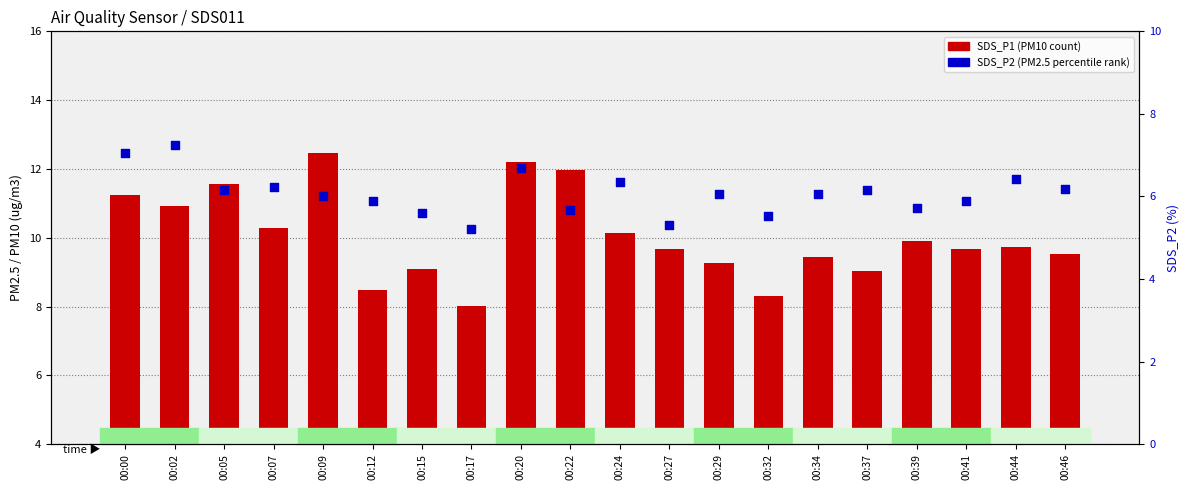

At how many categories does at least one series exceed 7?

20